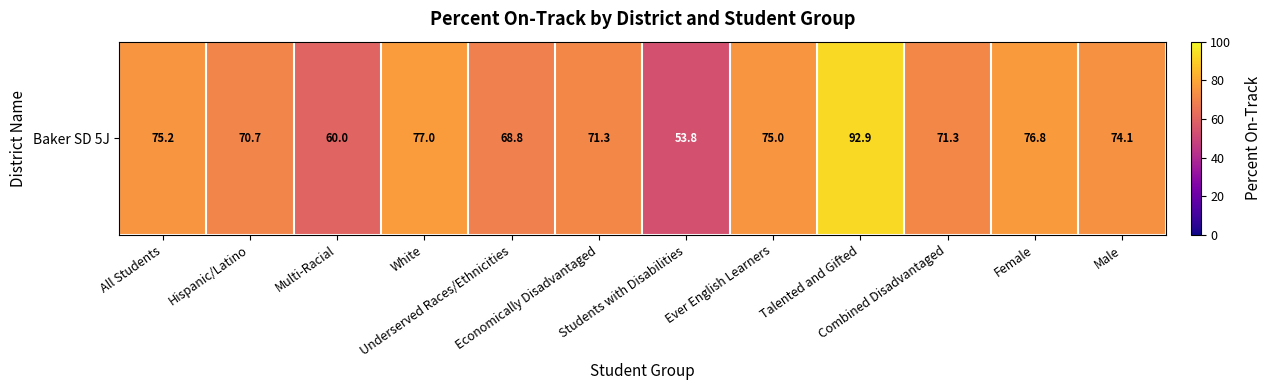

Reading left to right, extract all data points from this chart.

75.2	70.7	60.0	77.0	68.8	71.3	53.8	75.0	92.9	71.3	76.8	74.1